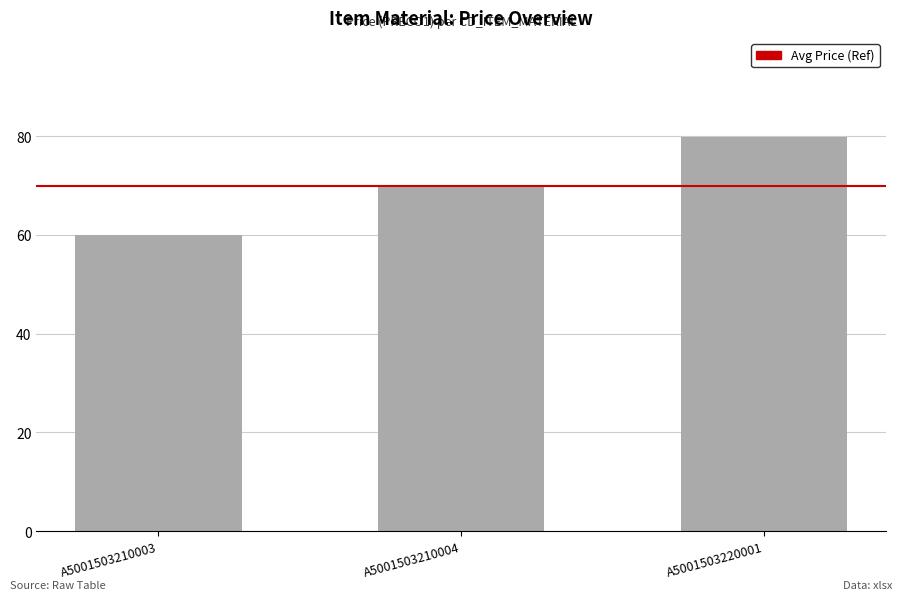

What is the change in value from A5001503210004 to A5001503220001?

+10.0